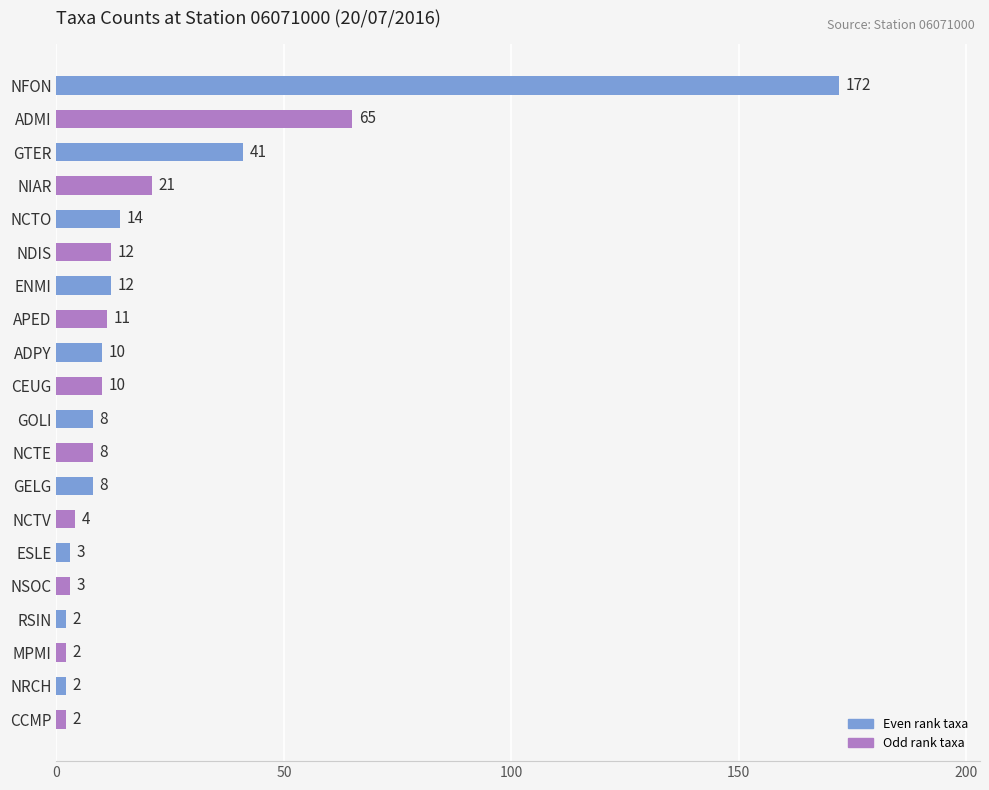

The value at NFON is 120. True or false?

False